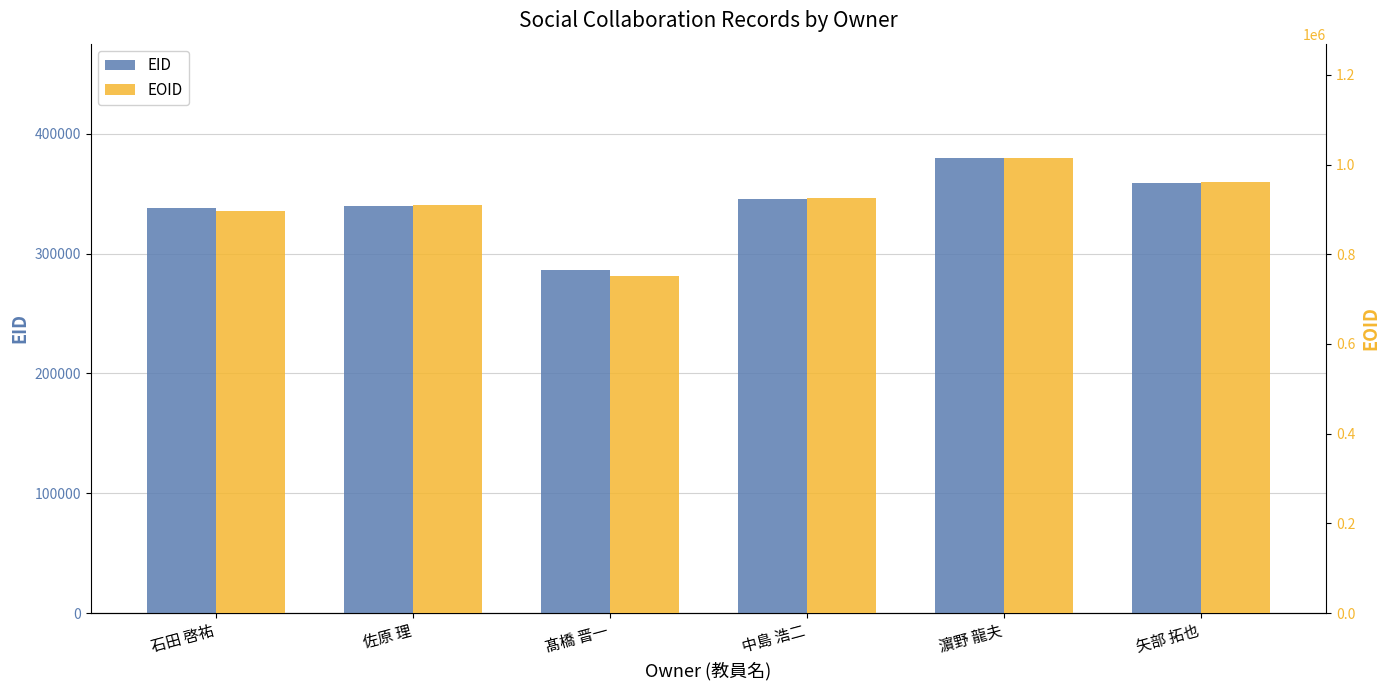

How many groups of bars are there?

6